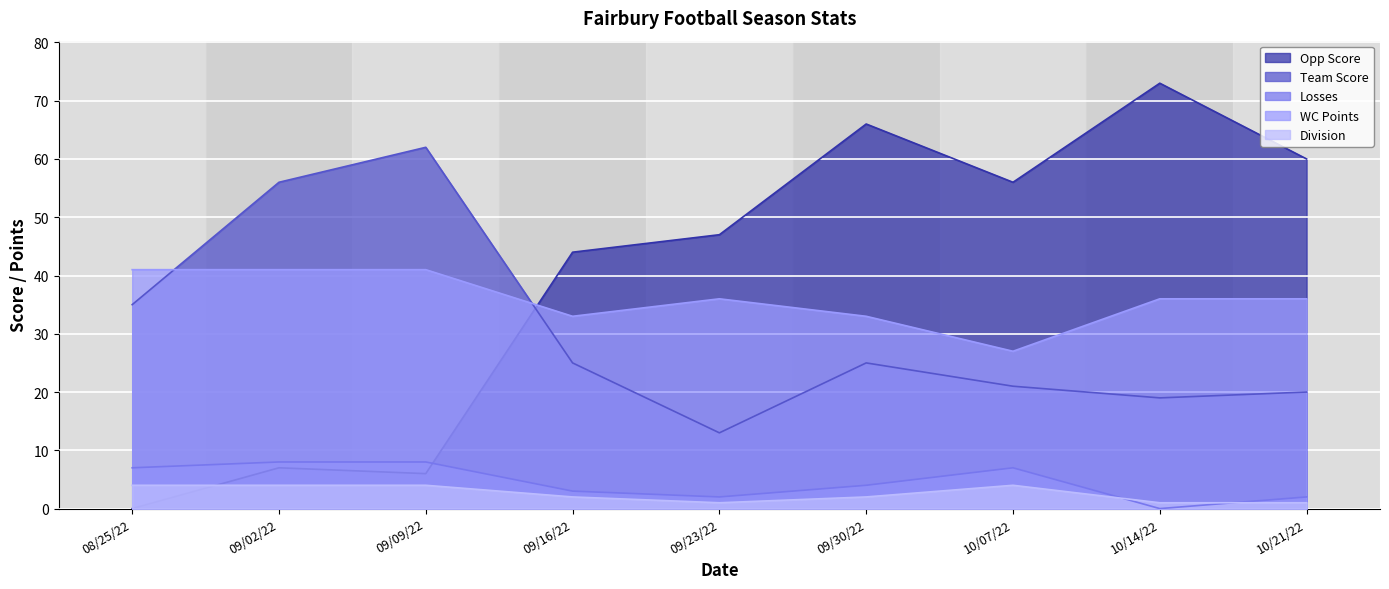

Which has a higher value, 10/21/22 or 09/09/22?

10/21/22